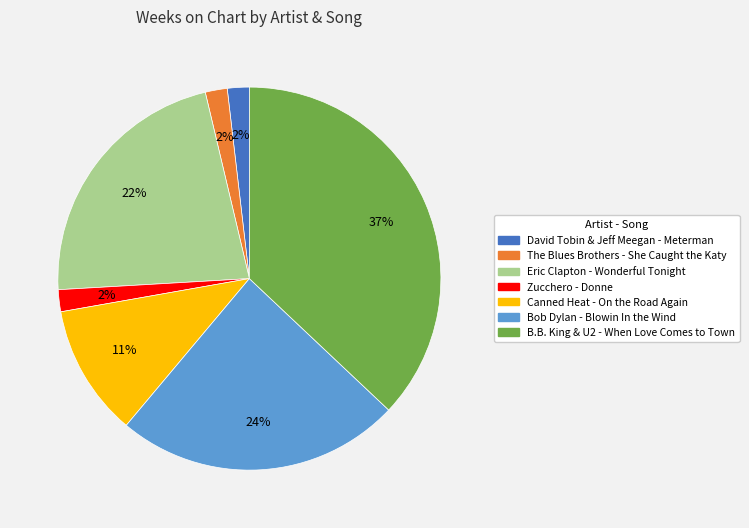

Does The Blues Brothers - She Caught the Katy account for over 50% of the chart?

No